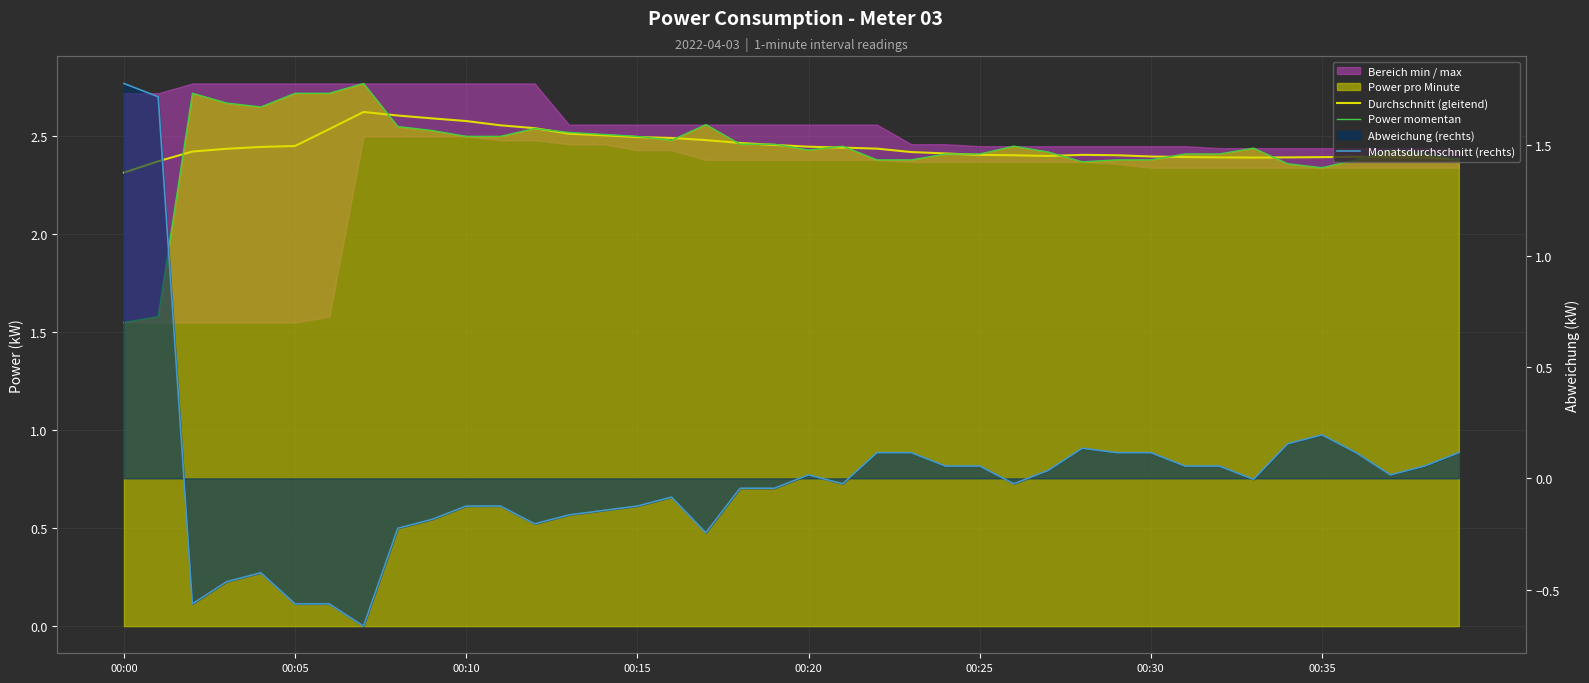

What is the highest value of the Power momentan series?

2.8